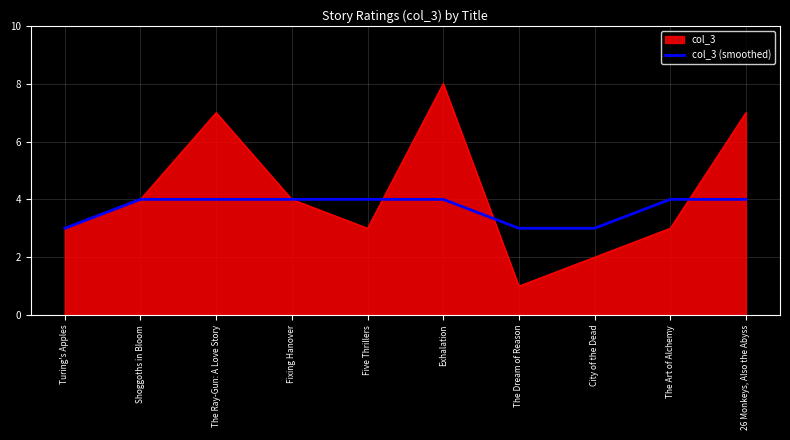

Which series changed the most between Turing's Apples and City of the Dead?

col_3